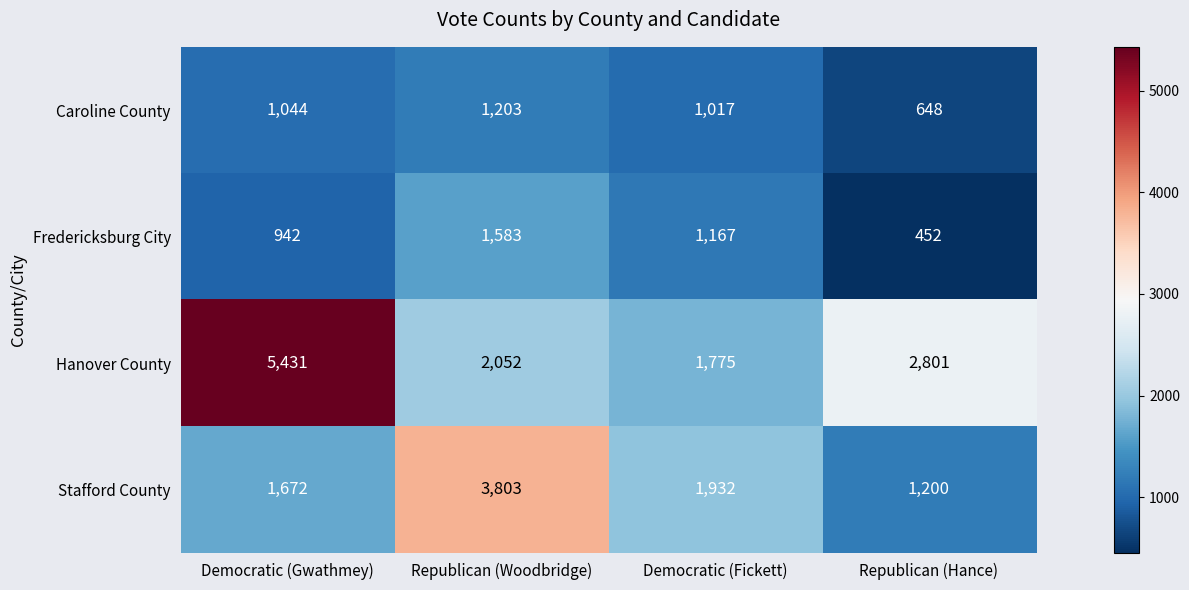

What is the difference between the highest and lowest values at Republican (Woodbridge)?

2600